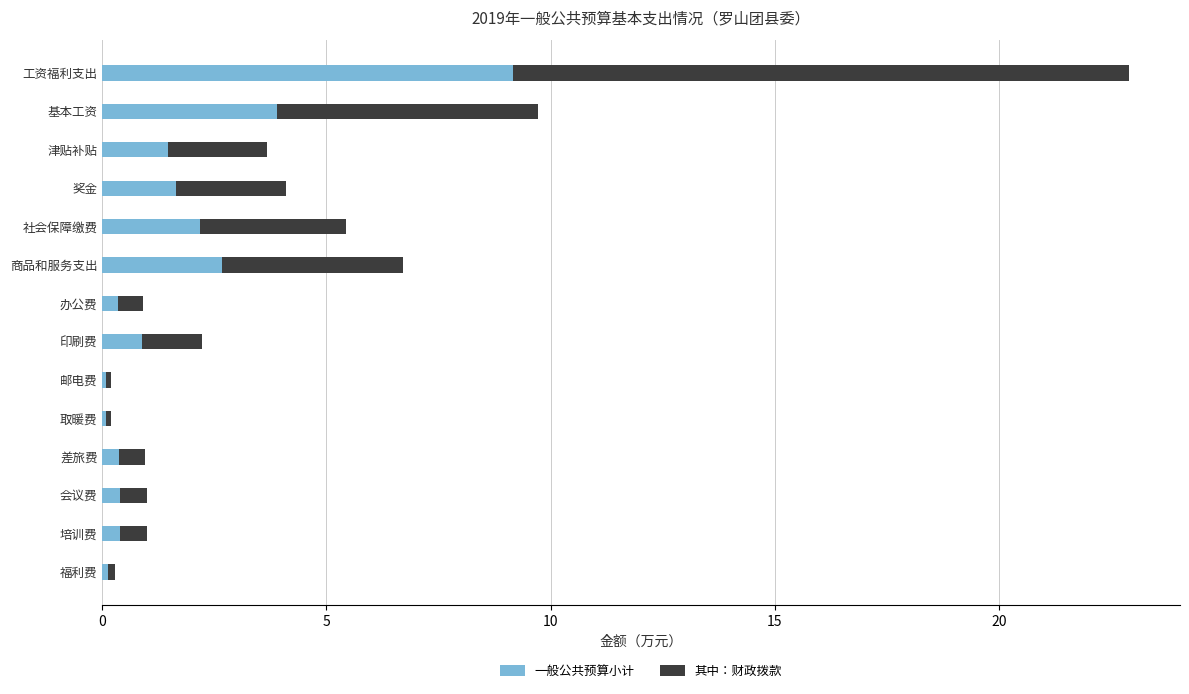

The 一般公共预算小计 series shows 2.2 at 社会保障缴费. True or false?

True